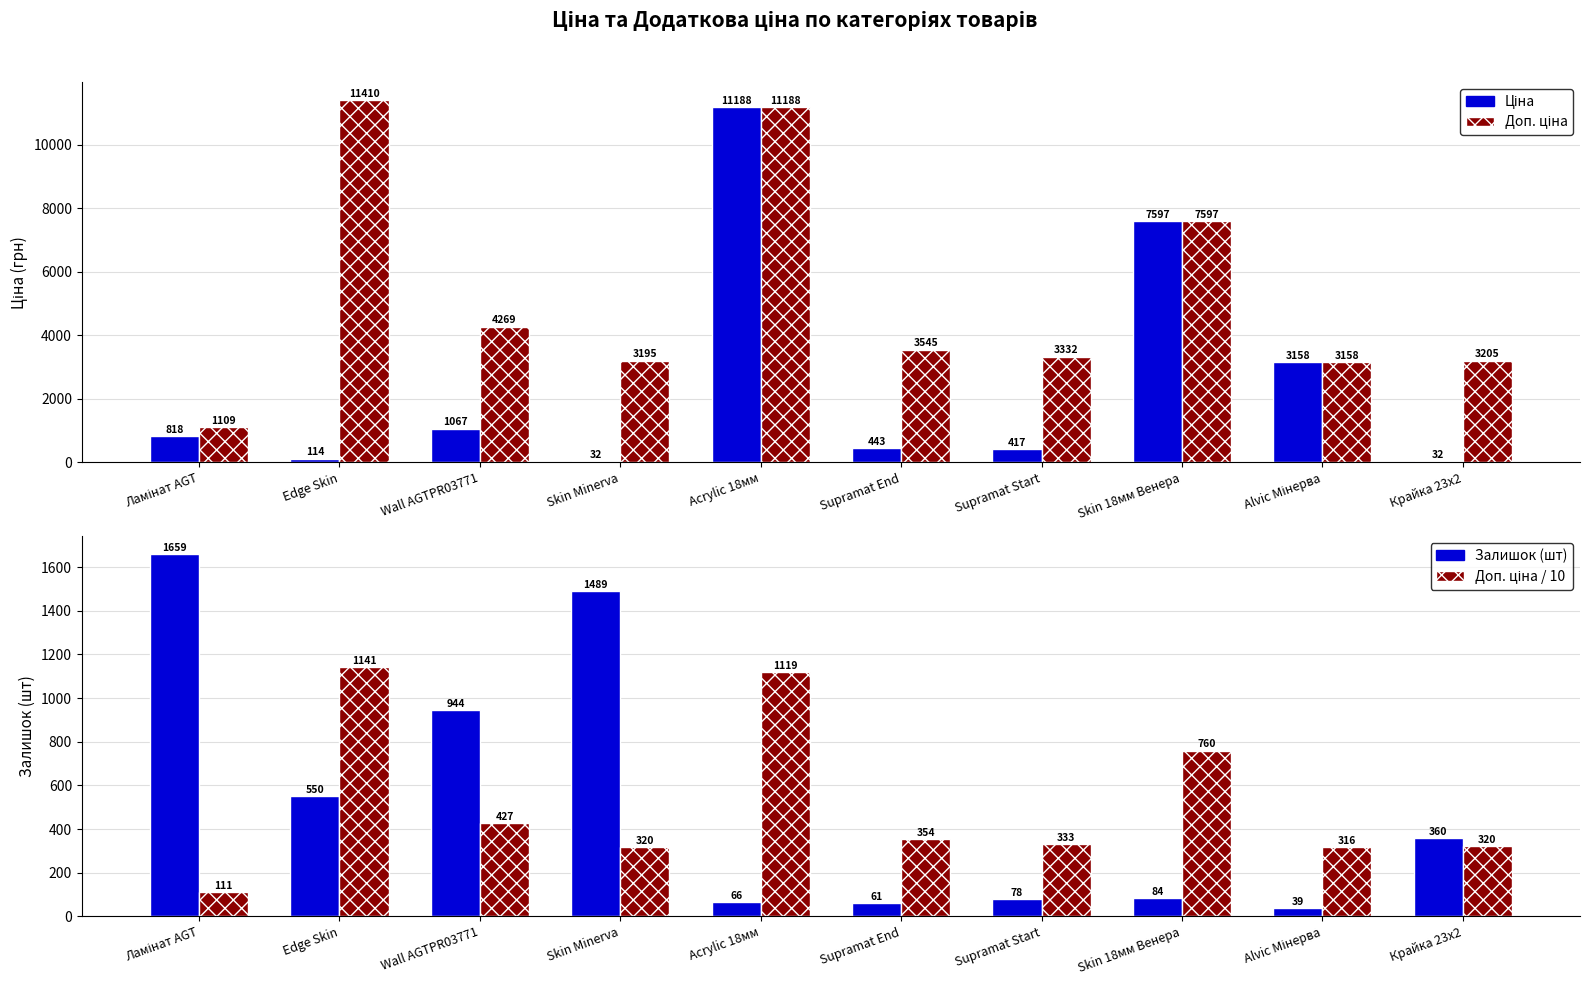

At which category does the chart reach its peak across all series?

Edge Skin